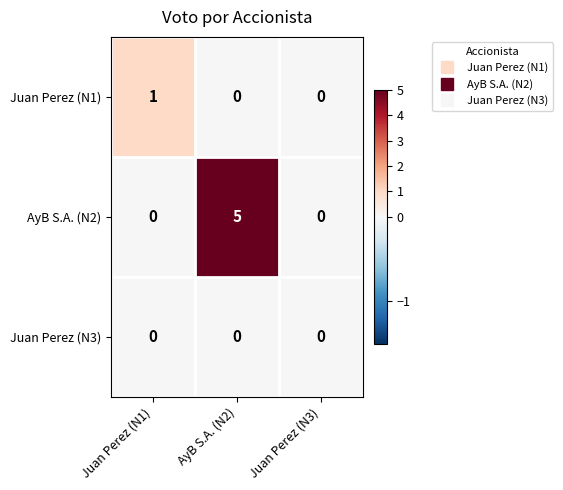

At which category does the chart reach its peak across all series?

AyB S.A. (N2)